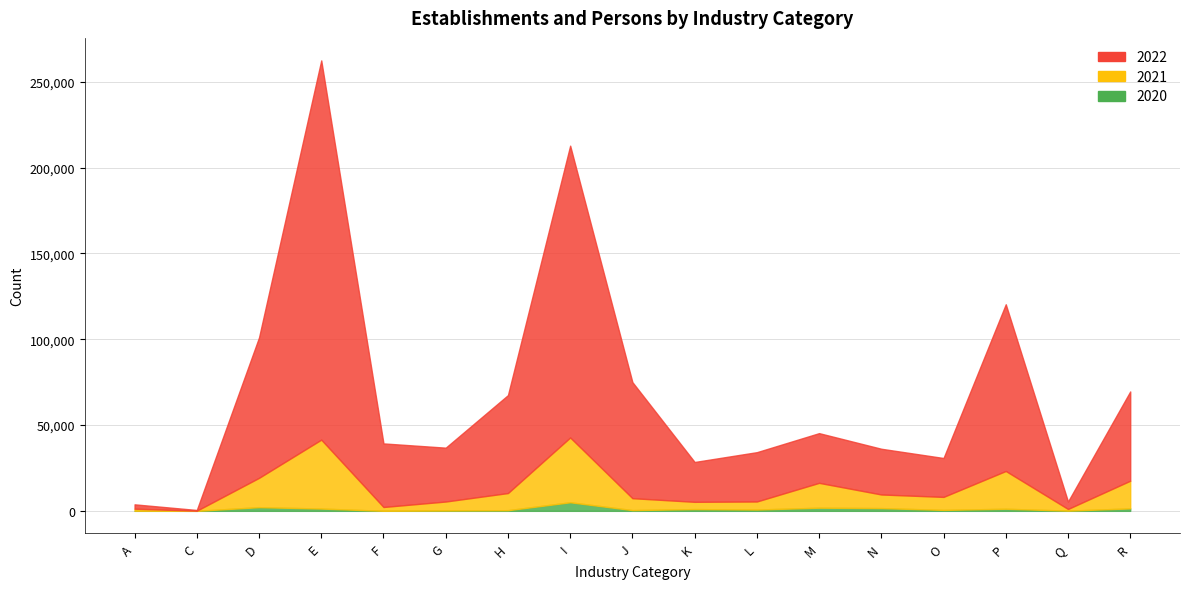

At how many categories does at least one series exceed 193546?

1